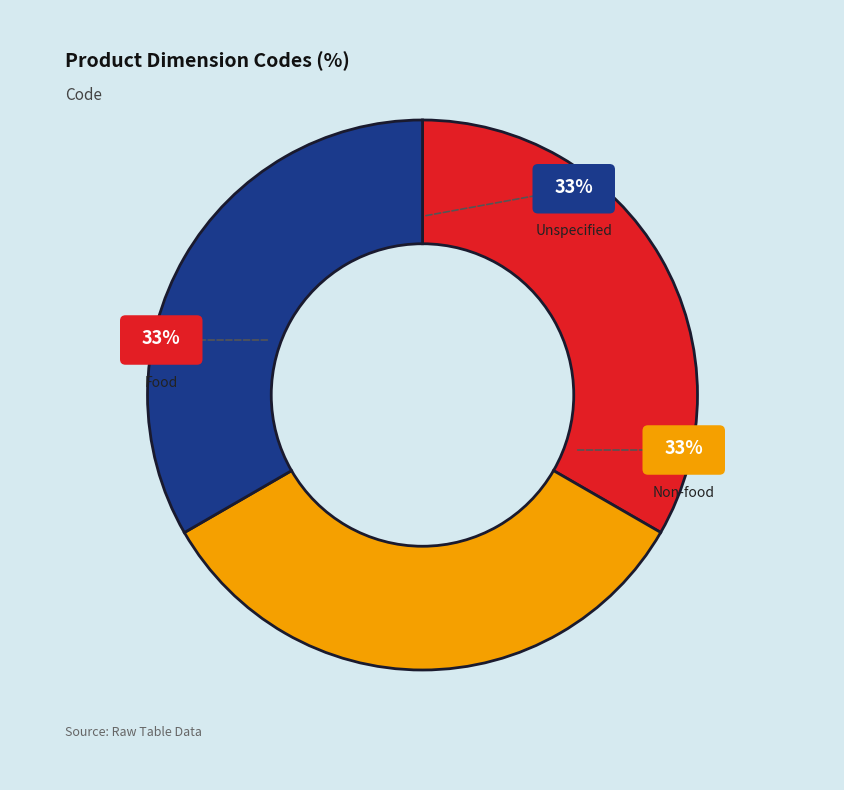

Which category has the biggest portion of the pie?

Unspecified